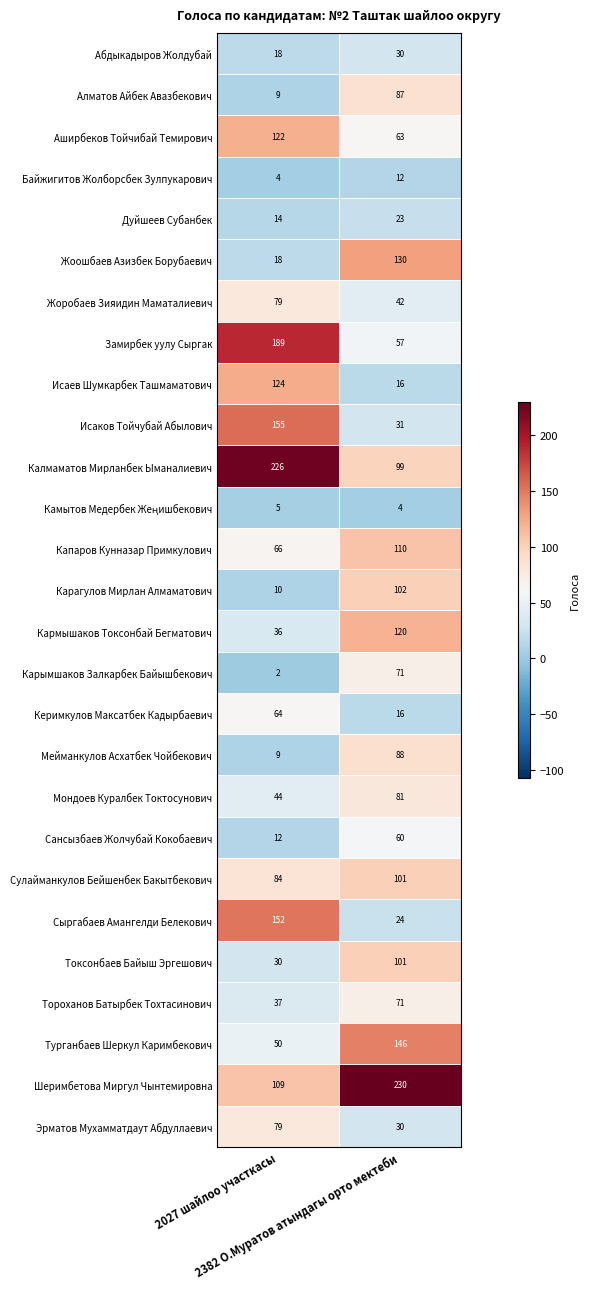

What is the average value of the Замирбек уулу Сыргак series?

123